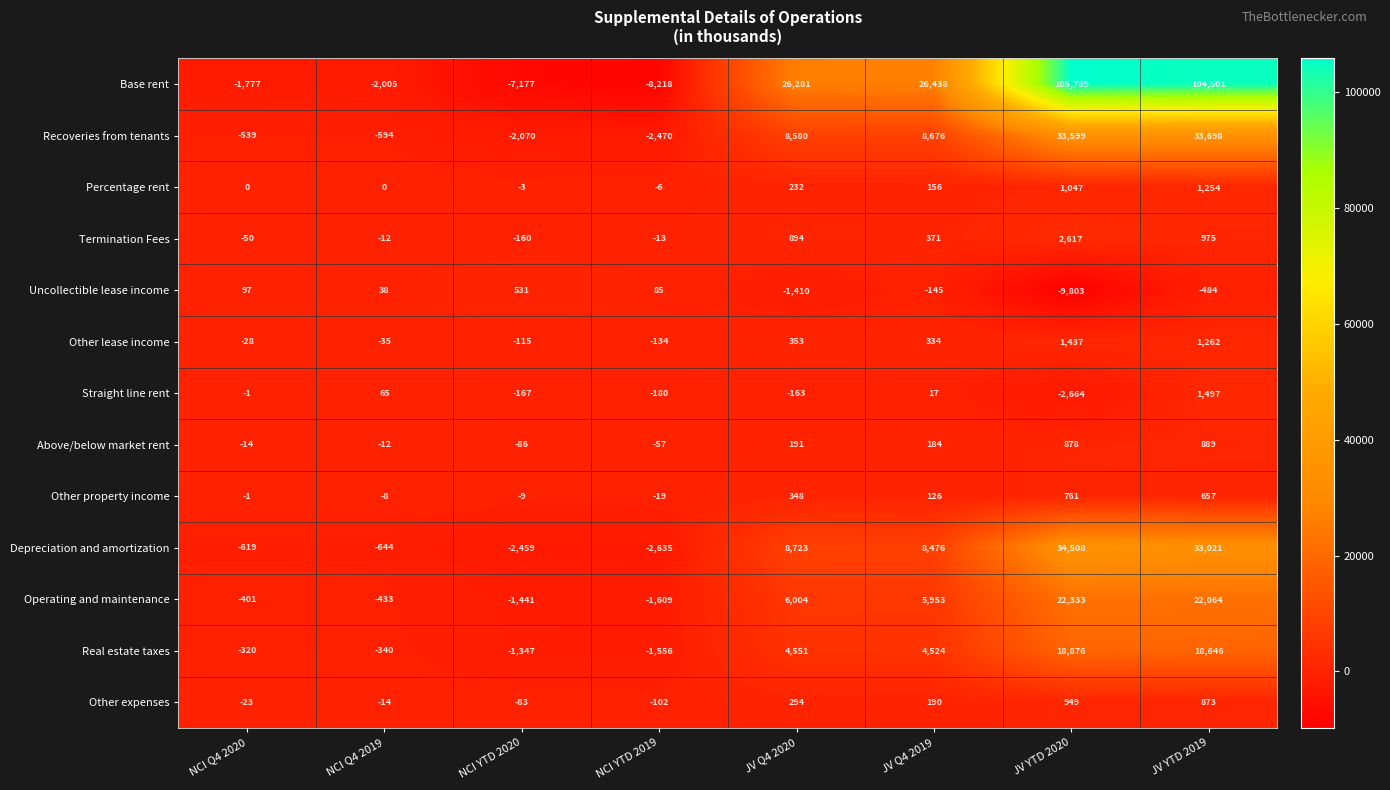

What is the minimum value shown in the chart?

-9803